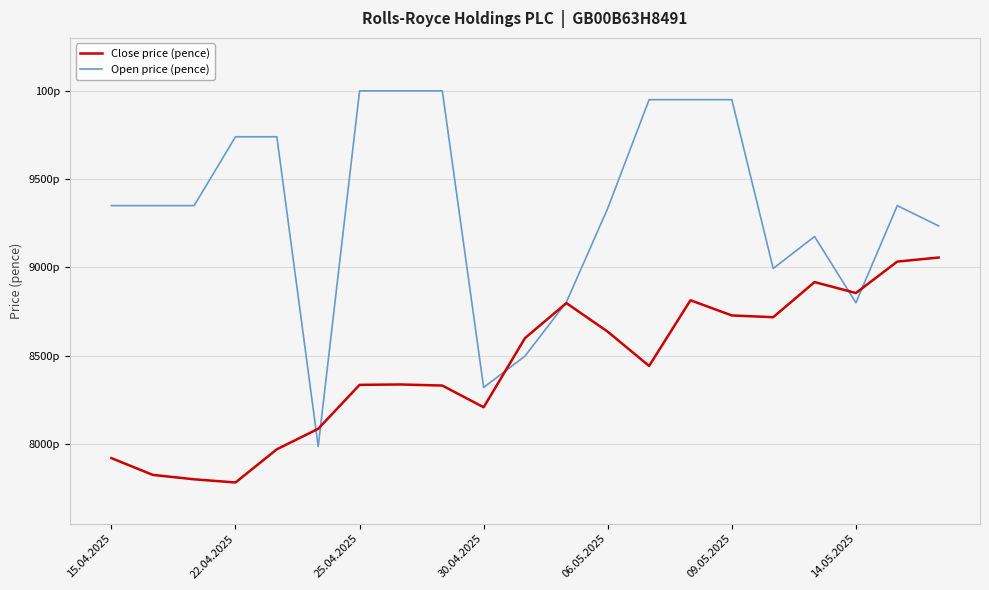

What is the difference between the maximum and second lowest values in the Open price (pence) series?

1680